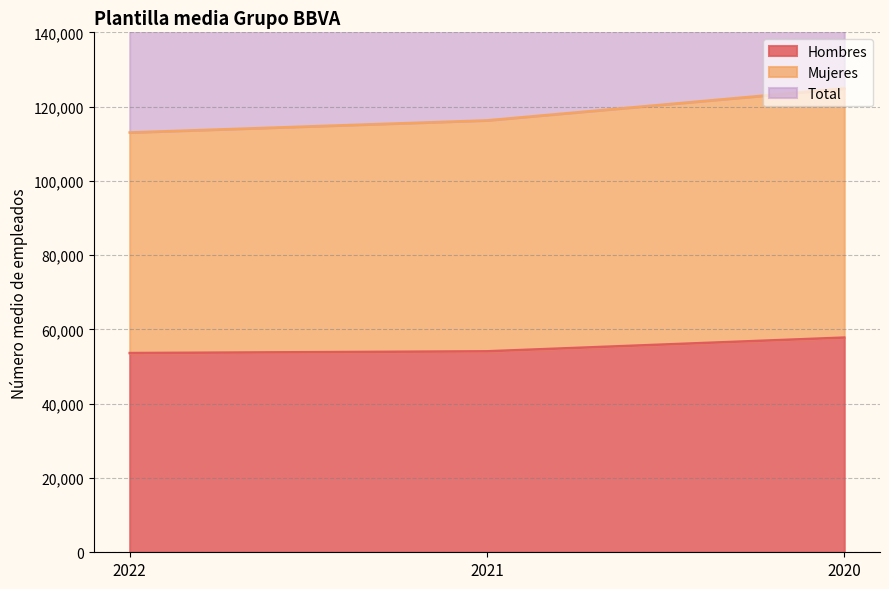

The value of Hombres at 2020 is 23469. True or false?

False